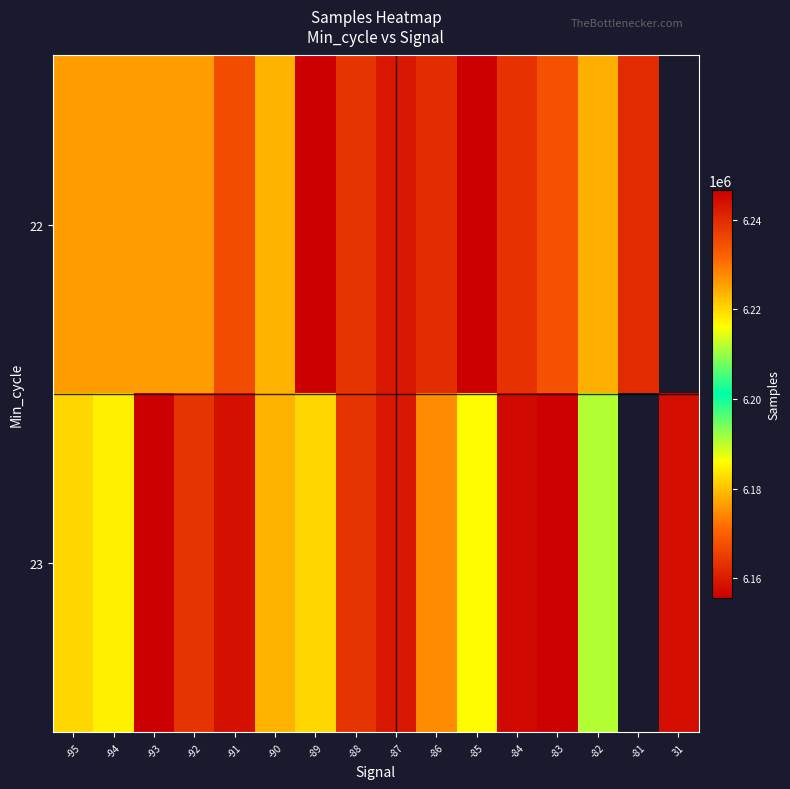

Is it true that 23 equals 3942758.4 at -95?

False